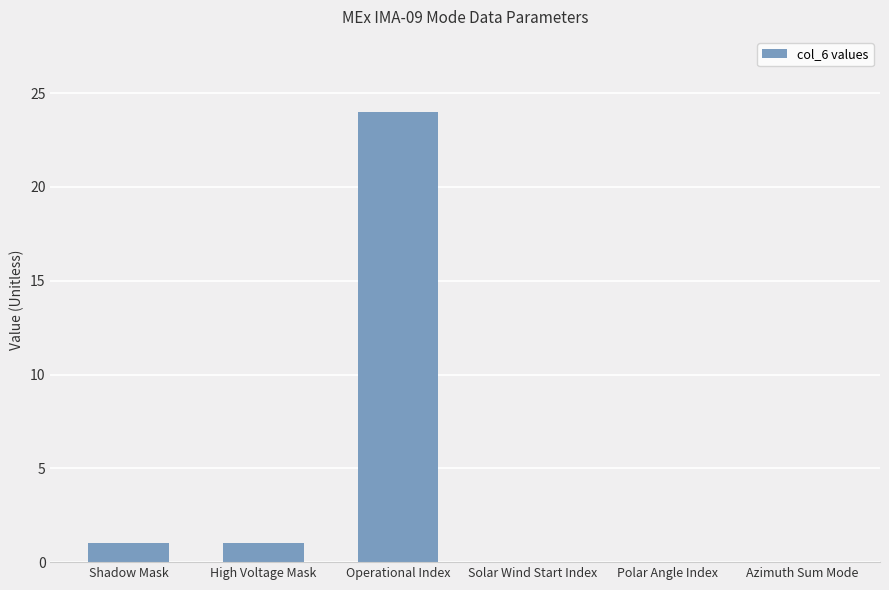

Is it true that the value at Azimuth Sum Mode is 17?

False